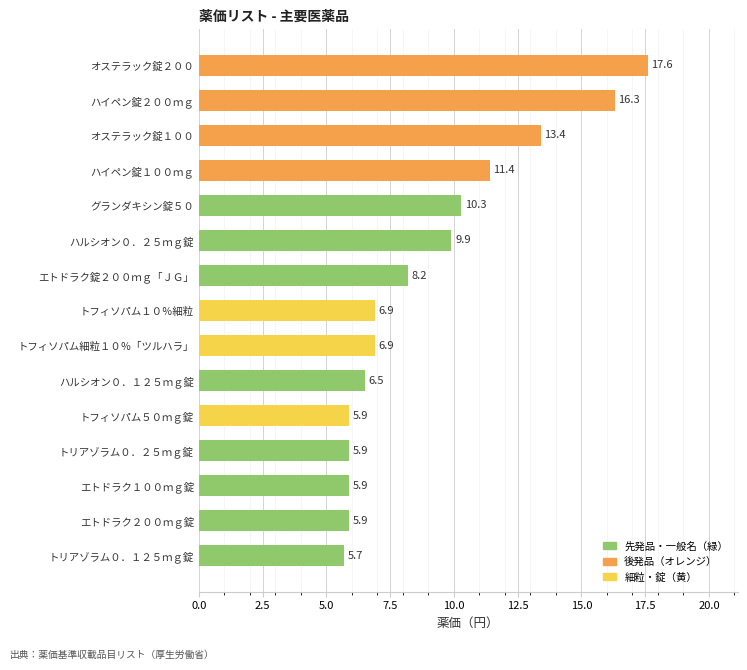

What is the approximate value at トリアゾラム０．１２５ｍｇ錠?

5.7